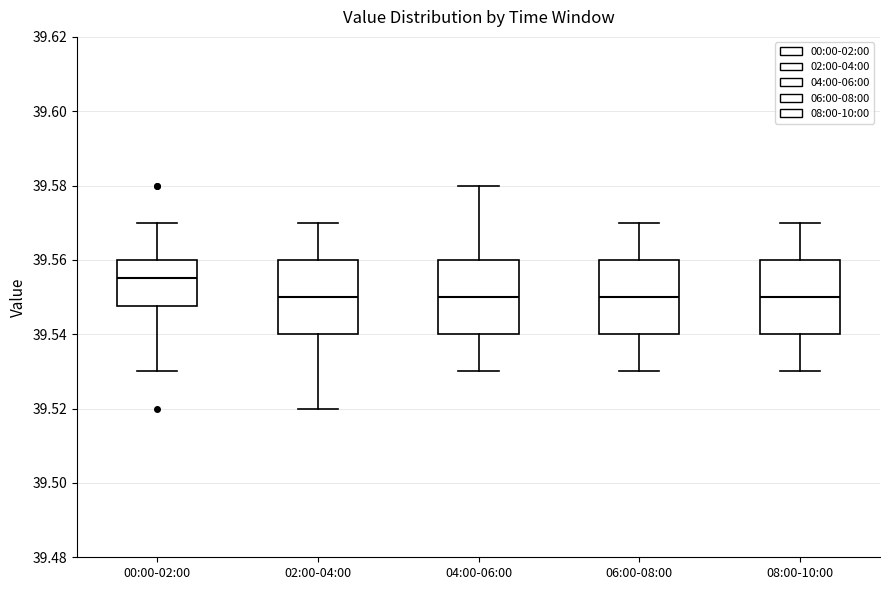

Reading left to right, transcribe this box plot: for each box, give where its median line is, the range the box spans, and where its two whiskers end, as read against the y-axis. The values are not printed on the chart, so give them approximately, as read against the axis.

00:00-02:00: median 39.556, box 39.548 to 39.560, whiskers 39.530 to 39.570
02:00-04:00: median 39.550, box 39.540 to 39.560, whiskers 39.520 to 39.570
04:00-06:00: median 39.550, box 39.540 to 39.560, whiskers 39.530 to 39.580
06:00-08:00: median 39.550, box 39.540 to 39.560, whiskers 39.530 to 39.570
08:00-10:00: median 39.550, box 39.540 to 39.560, whiskers 39.530 to 39.570